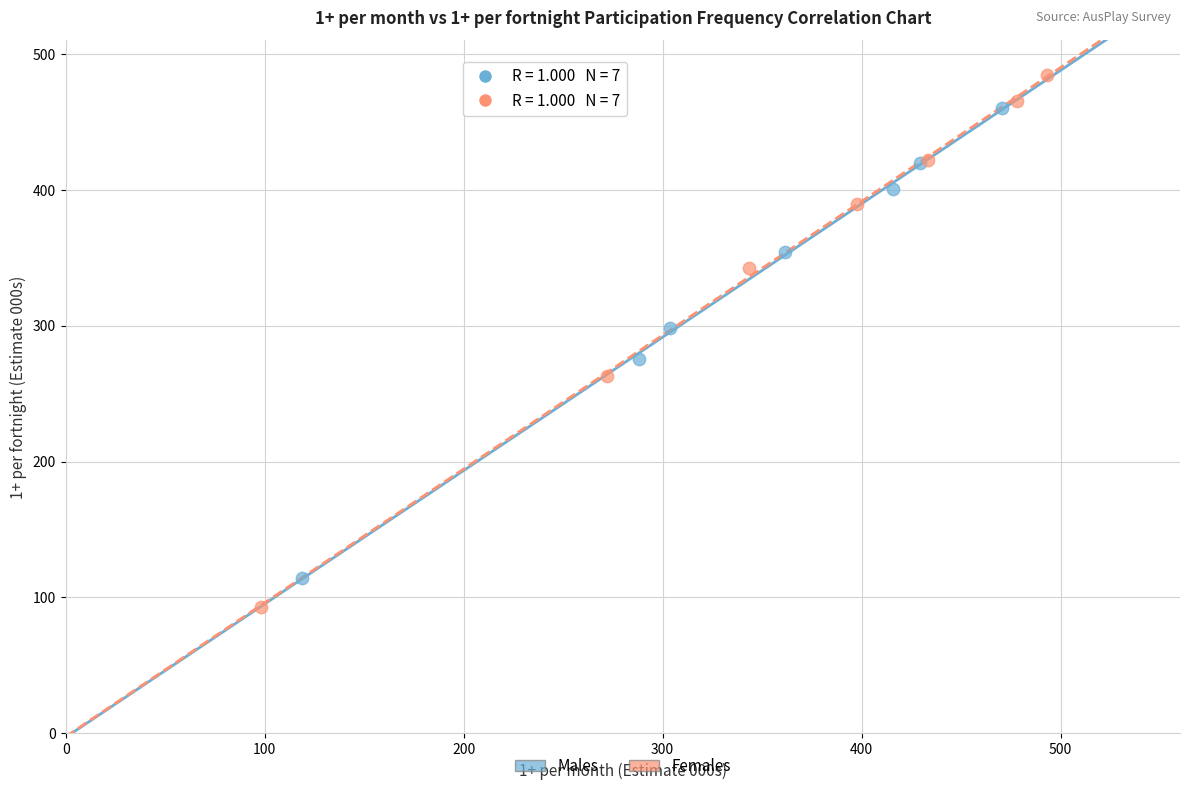

Which series reaches the minimum Y coordinate?

Females